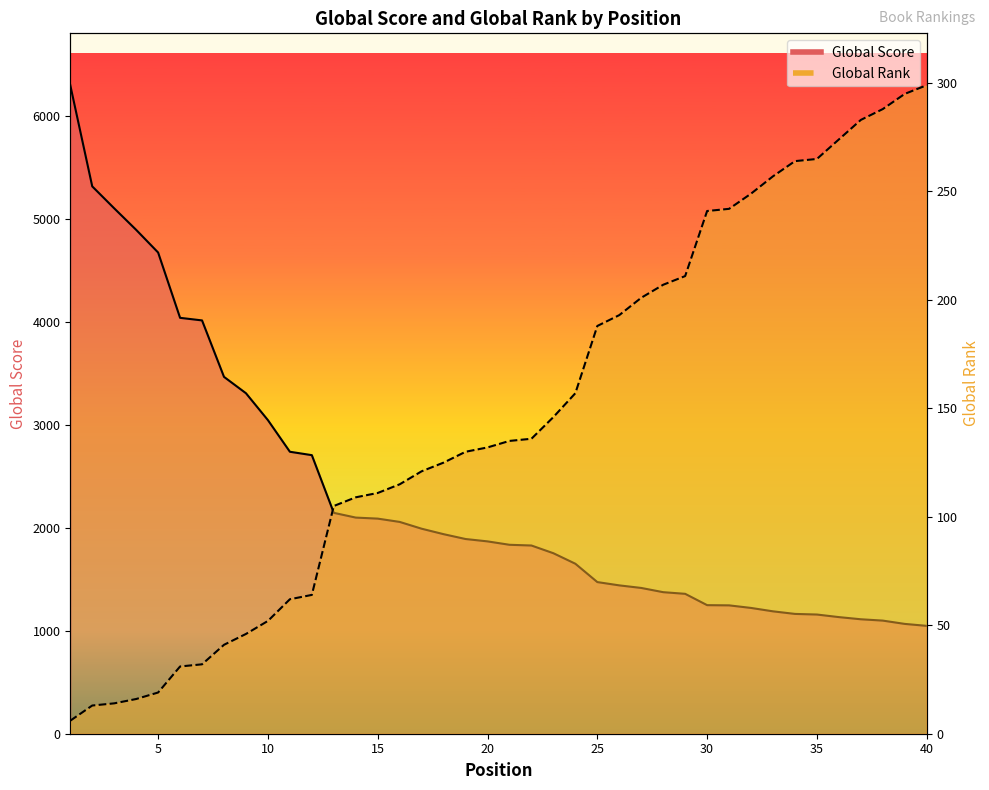

Is the value of Global Rank line at 19 greater than the value of Global Score line at 10?

No